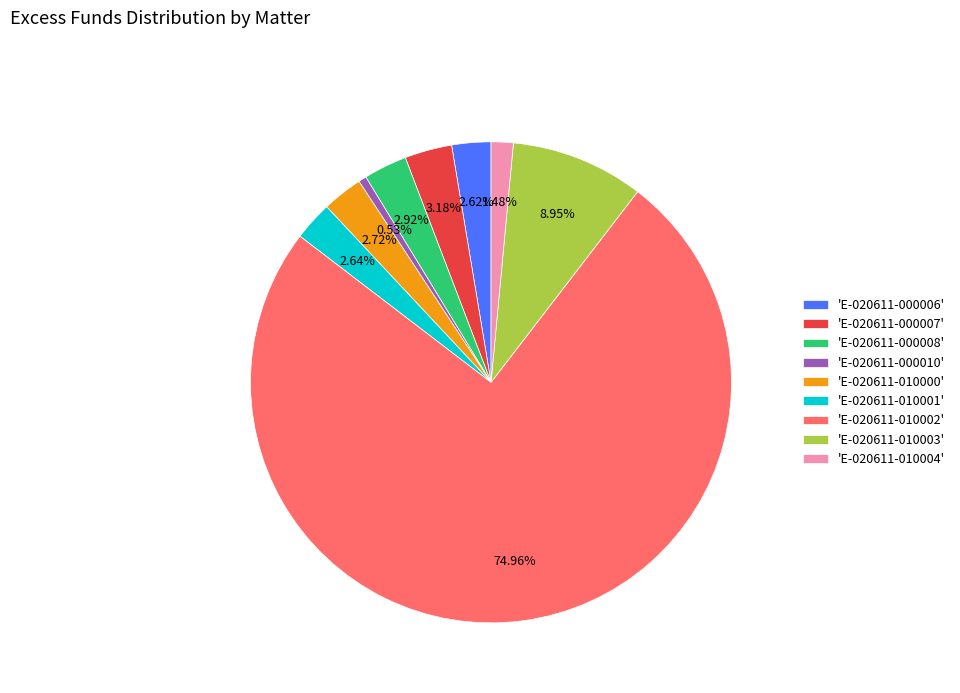

Which category has the biggest portion of the pie?

'E-020611-010002'